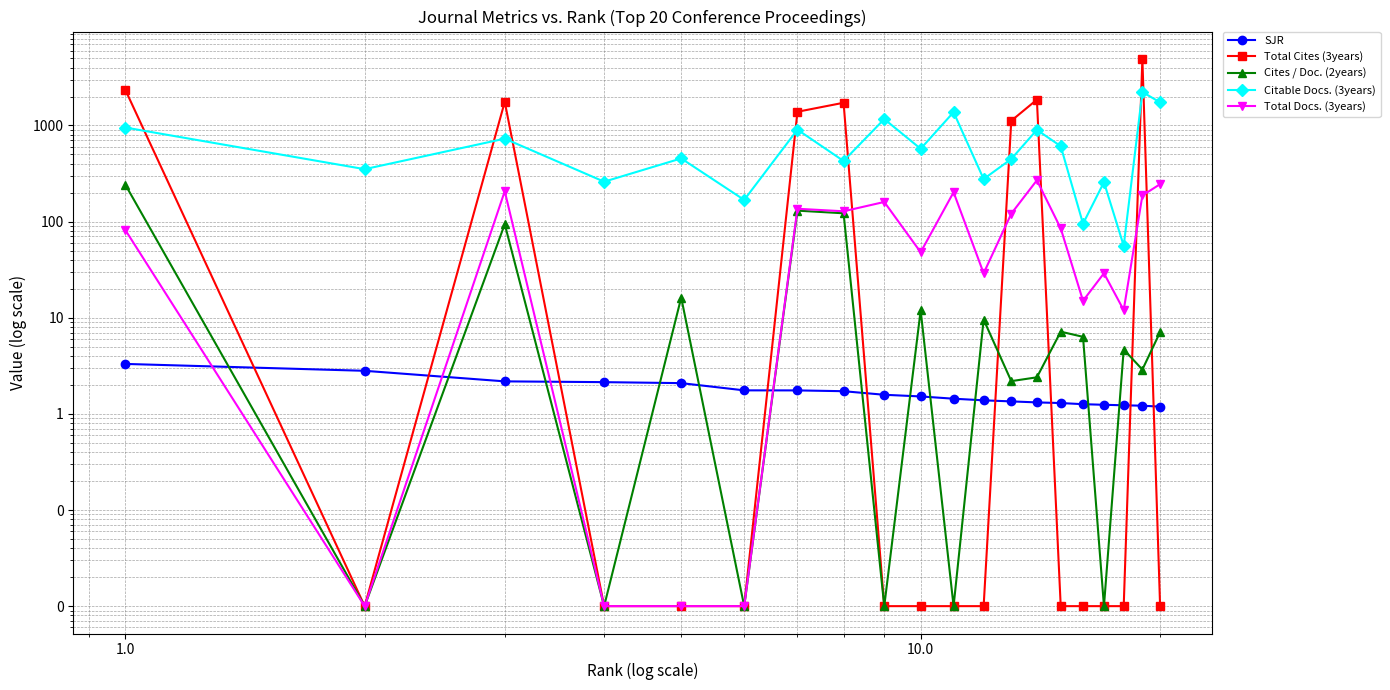

What is the sum of all Citable Docs. (3years) values?

13965.0